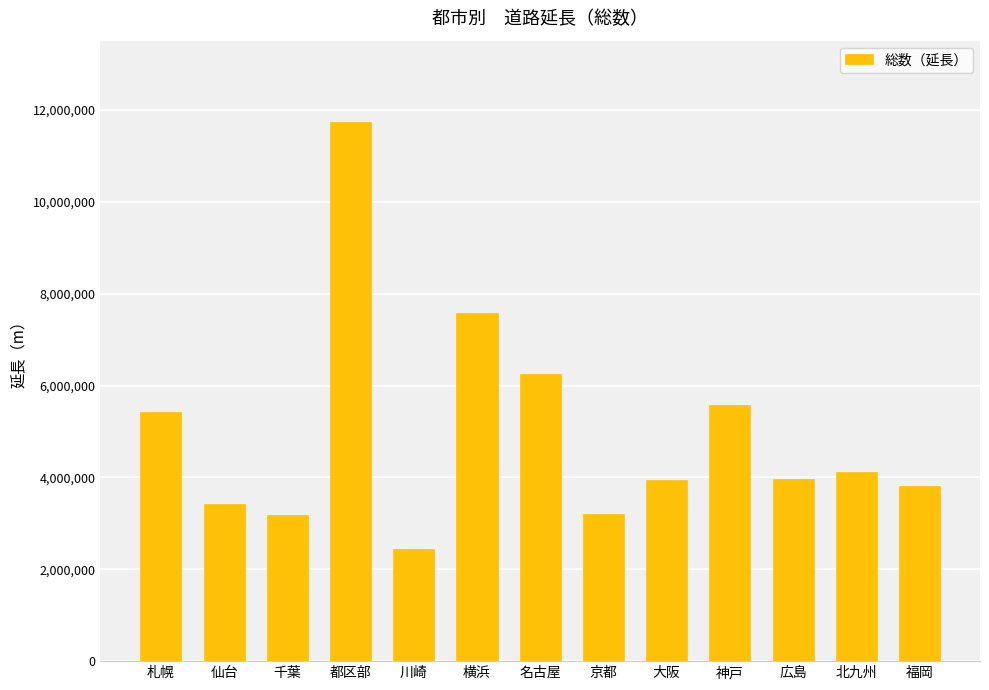

What is the change in value from 都区部 to 北九州?

-7641184